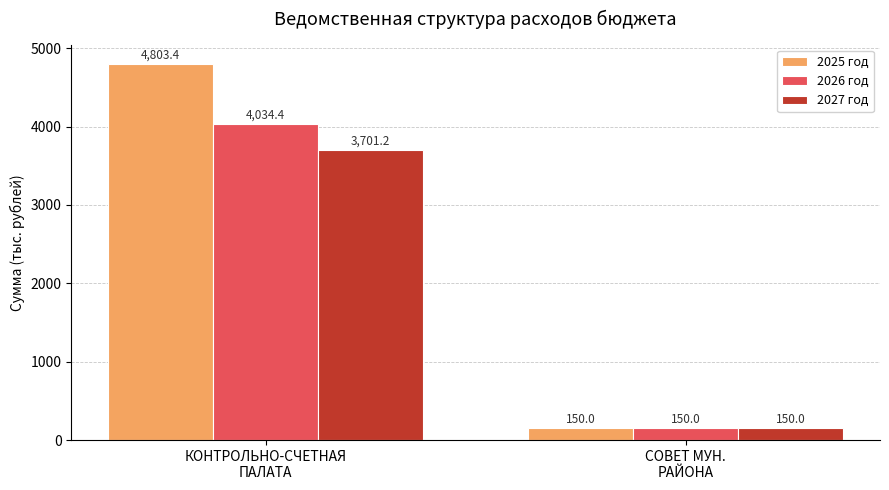

Reading left to right, extract all data points from this chart.

2025 год: 4803.4	150.0
2026 год: 4034.4	150.0
2027 год: 3701.2	150.0